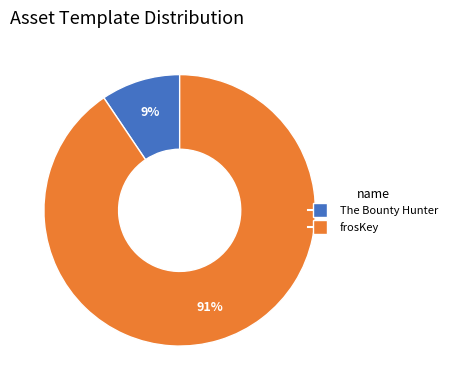

To the nearest percent, what is the average slice percentage?

50%